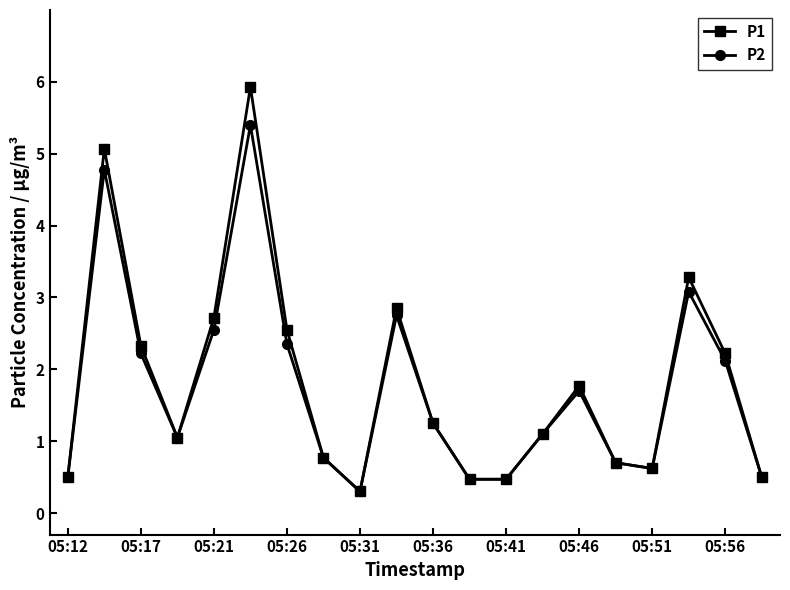

Which series has the largest total across all categories?

P1